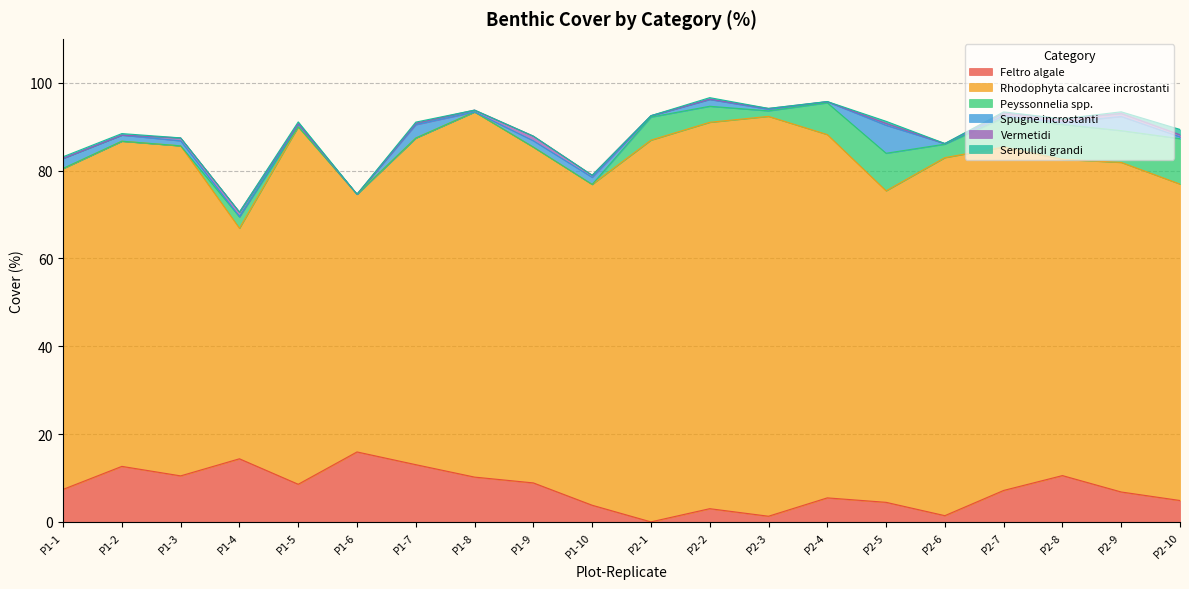

Is it true that Feltro algale equals 5.0 at P1-3?

False